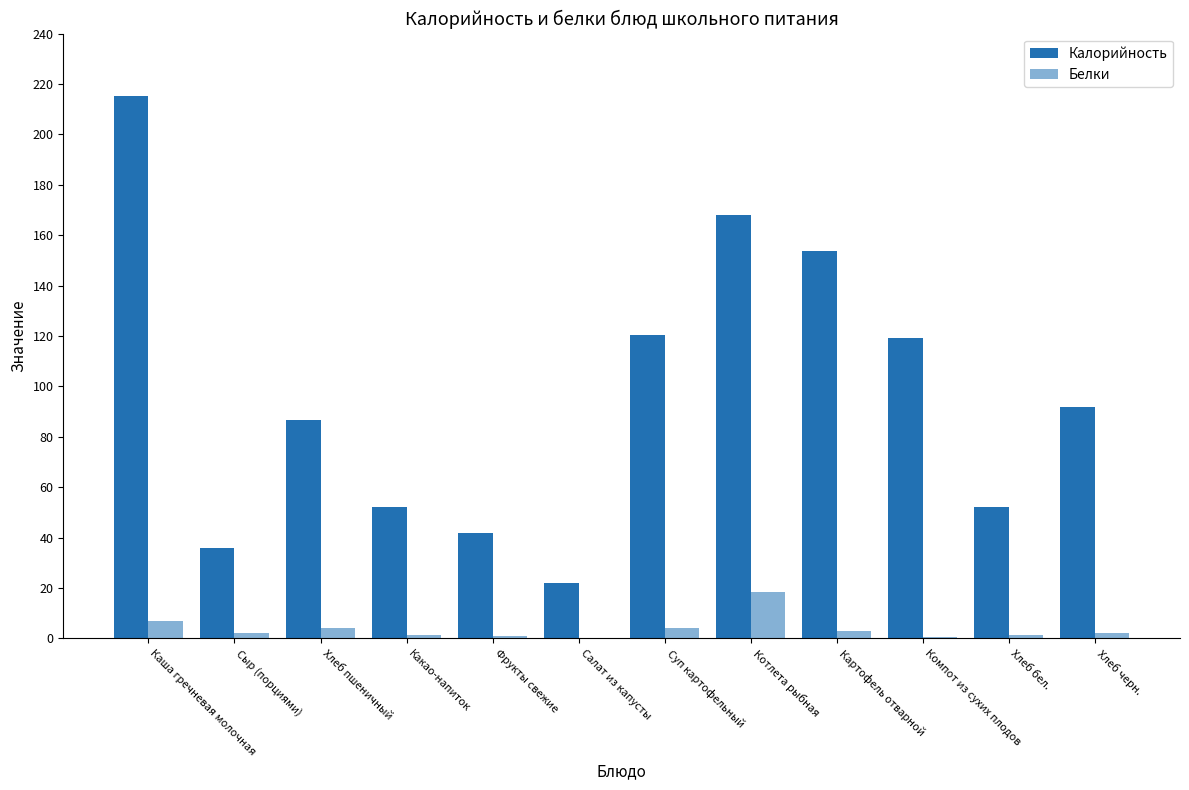

Reading left to right, what are all the values shown in this chart?

Калорийность: Каша гречневая молочная=215.1	Сыр (порциями)=35.8	Хлеб пшеничный=86.5	Какао-напиток=52.3	Фрукты свежие=42.0	Салат из капусты=22.0	Суп картофельный=120.3	Котлета рыбная=168.2	Картофель отварной=153.8	Компот из сухих плодов=119.4	Хлеб бел.=52.3	Хлеб черн.=92.0
Белки: Каша гречневая молочная=7.1	Сыр (порциями)=2.3	Хлеб пшеничный=4.0	Какао-напиток=1.5	Фрукты свежие=1.0	Салат из капусты=0.0	Суп картофельный=4.3	Котлета рыбная=18.6	Картофель отварной=3.1	Компот из сухих плодов=0.6	Хлеб бел.=1.5	Хлеб черн.=2.2